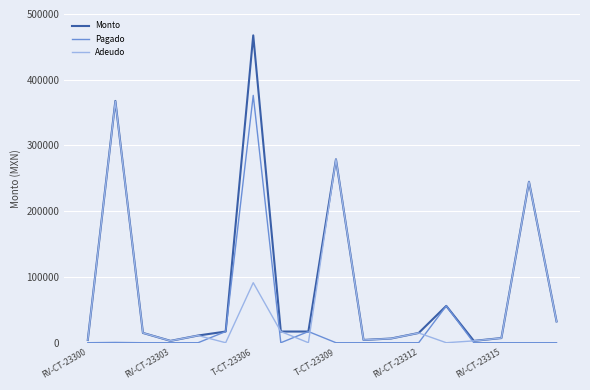

What is the sum of all Pagado values?

466659